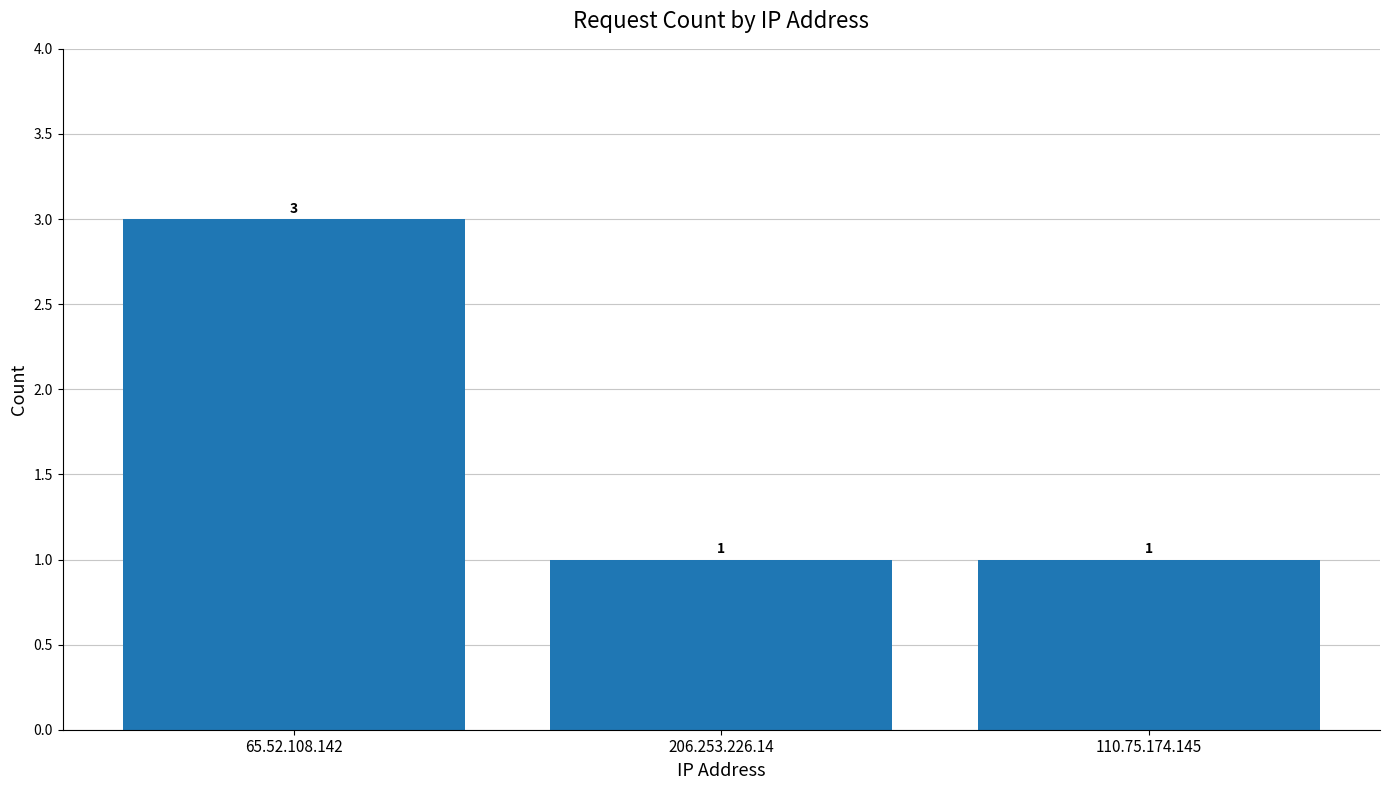

What is the greatest value displayed?

3